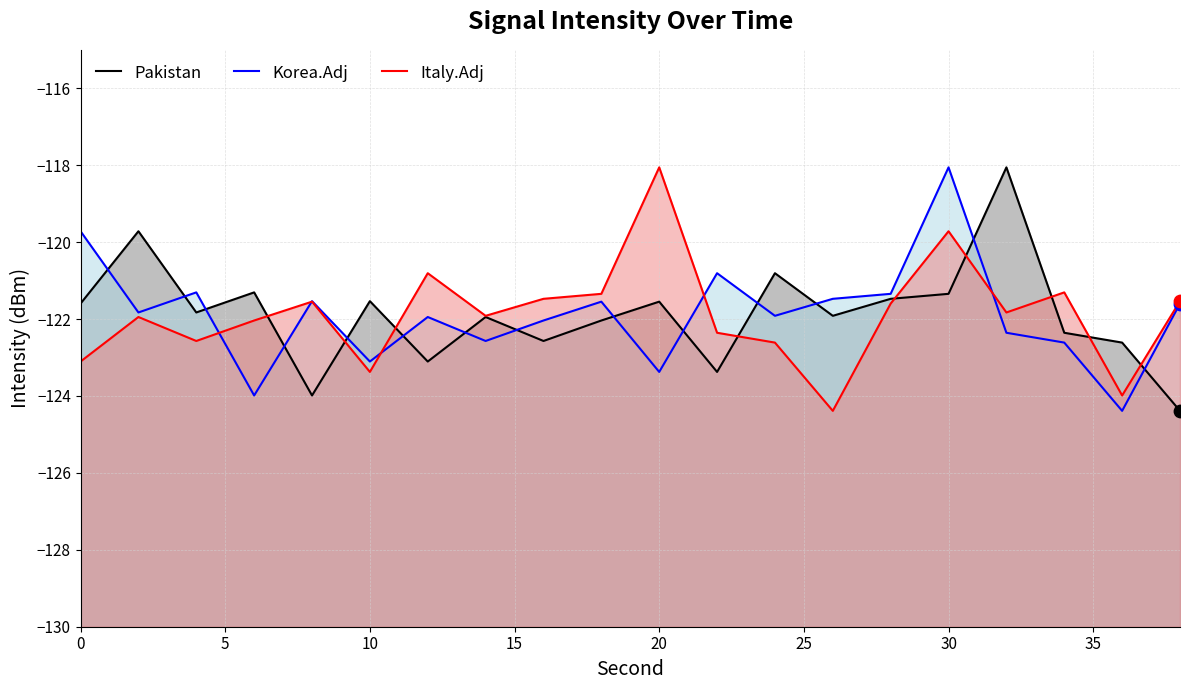

Which series reaches the maximum Y coordinate?

Pakistan